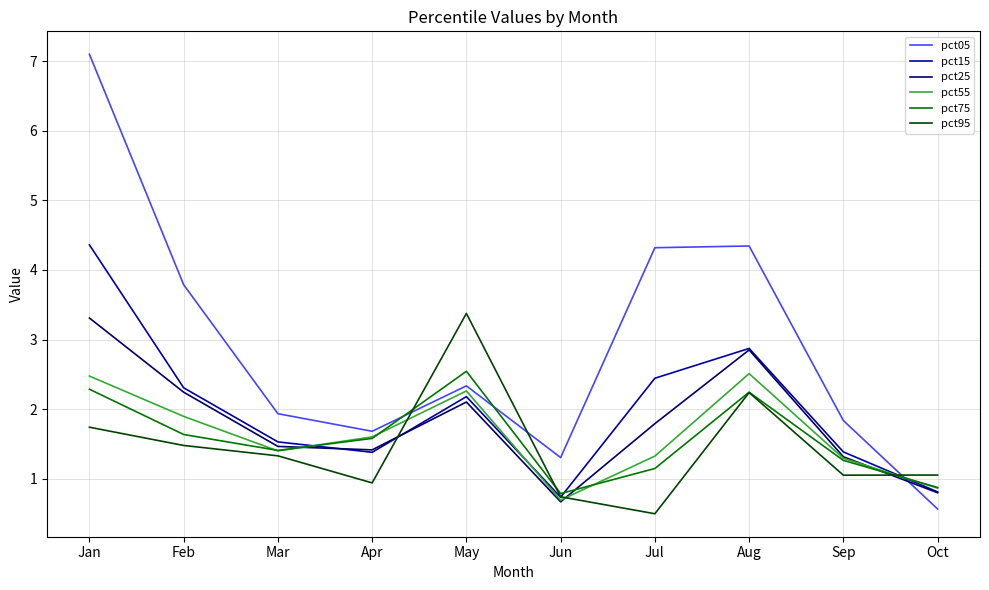

The pct75 series shows 2.3 at Jan. True or false?

True